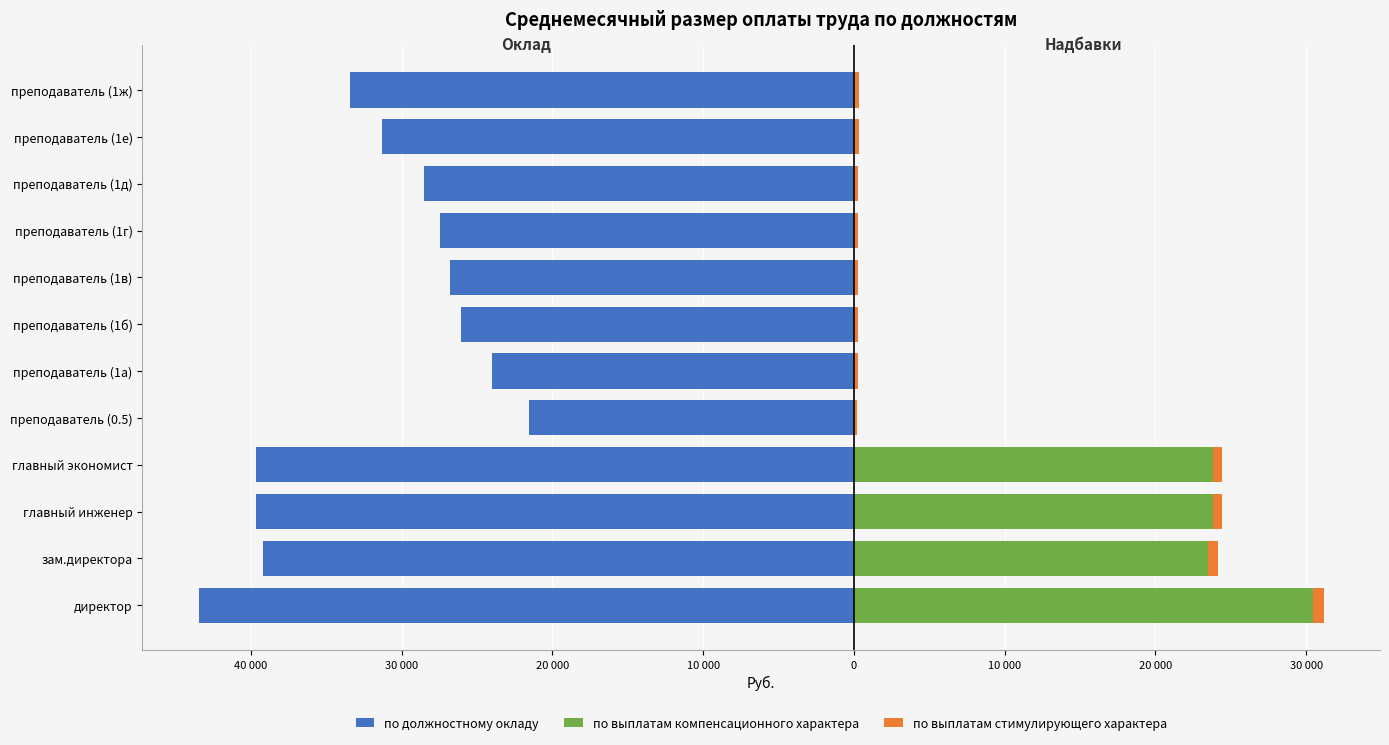

The value of по выплатам стимулирующего характера at преподаватель (1г) is 274.9. True or false?

True